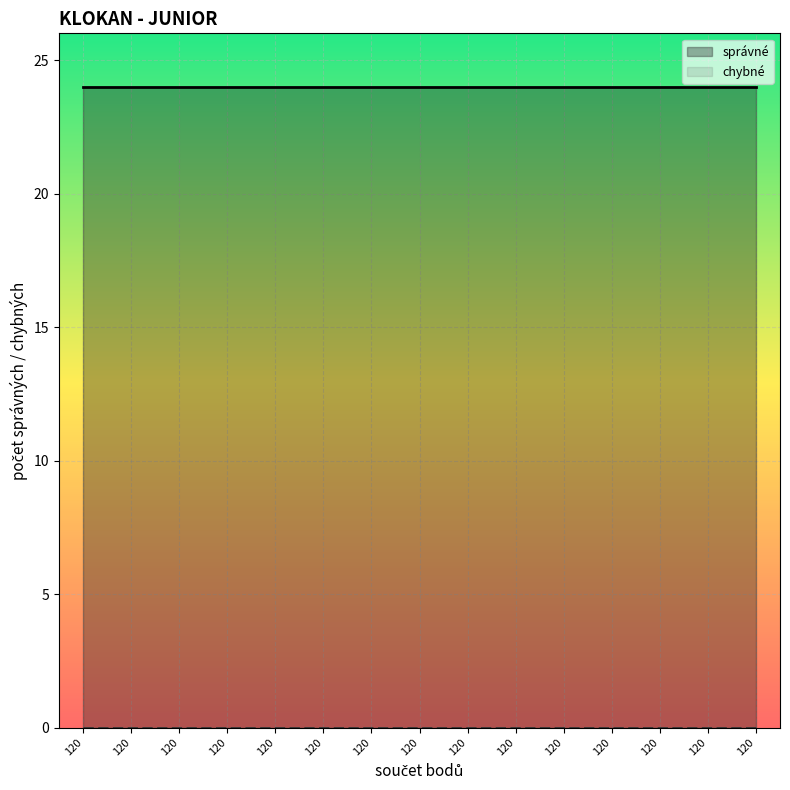

List the series in order of their peak value, lowest first.

chybné, správné